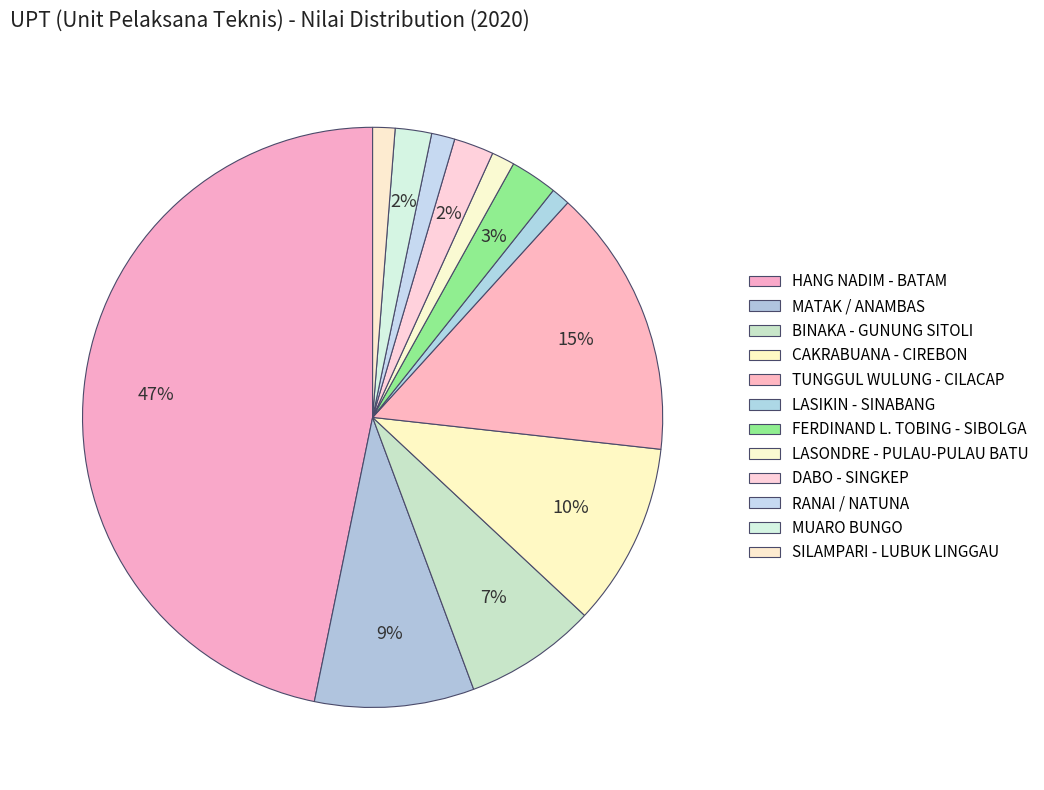

The BINAKA - GUNUNG SITOLI slice represents 22% of the pie. True or false?

False